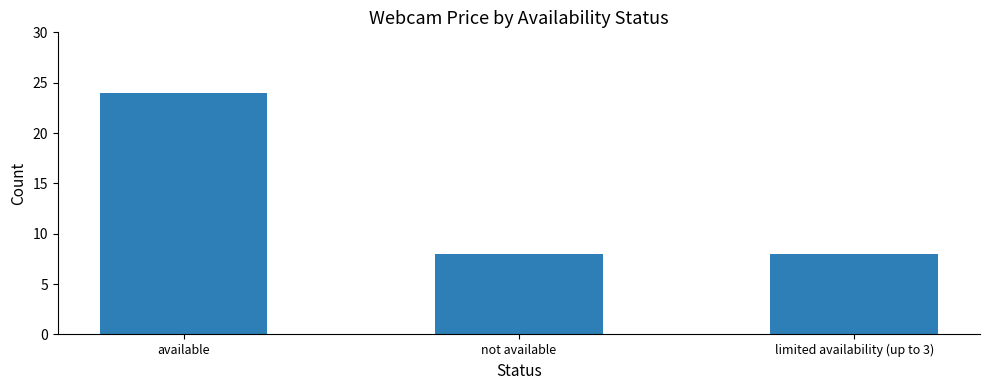

Reading right to left, extract all data points from this chart.

limited availability (up to 3)=8	not available=8	available=24